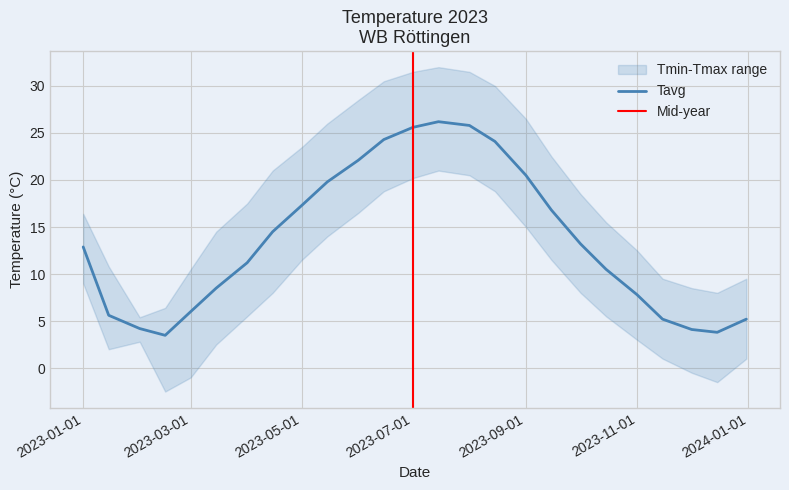

Rank the series by their average value, from lowest to highest.

Tmin, Tavg, Tmax